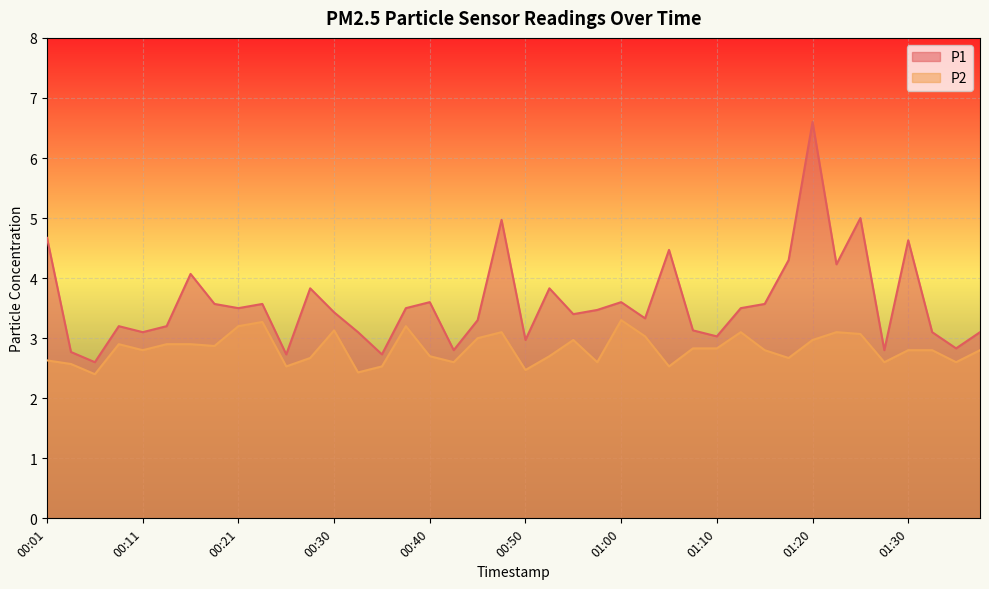

In P2, how many points are higher than both neighbors (excluding endpoints)?

9